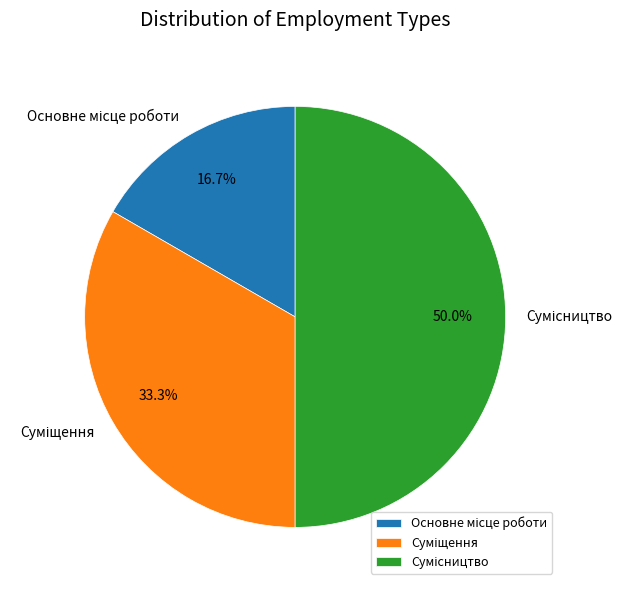

How many segments does this pie chart have?

3